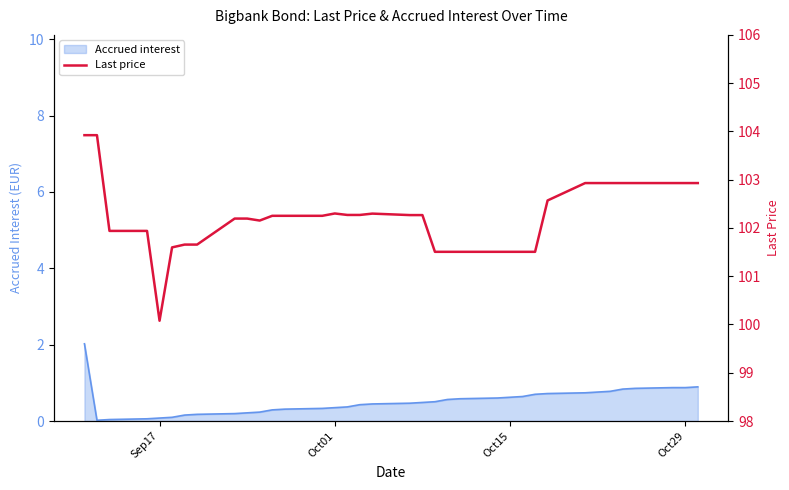

True or false: Accrued interest has a value of 0.1 at Sep17.

True